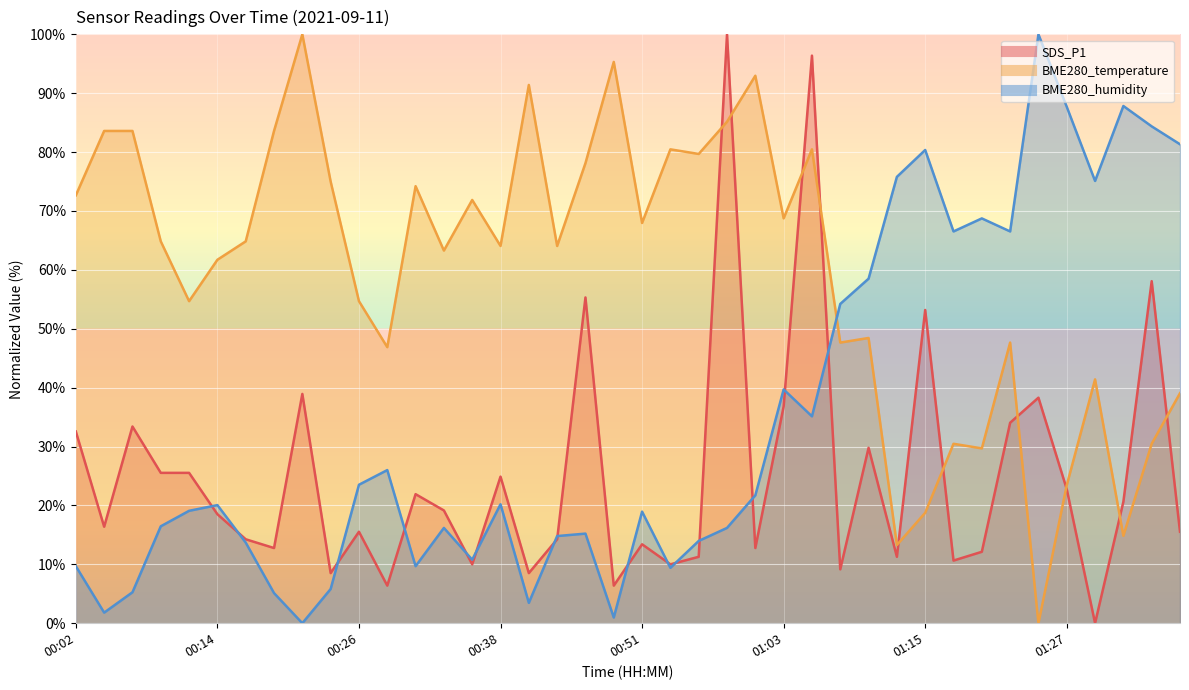

At which category does SDS_P1 reach its first local peak?

00:07